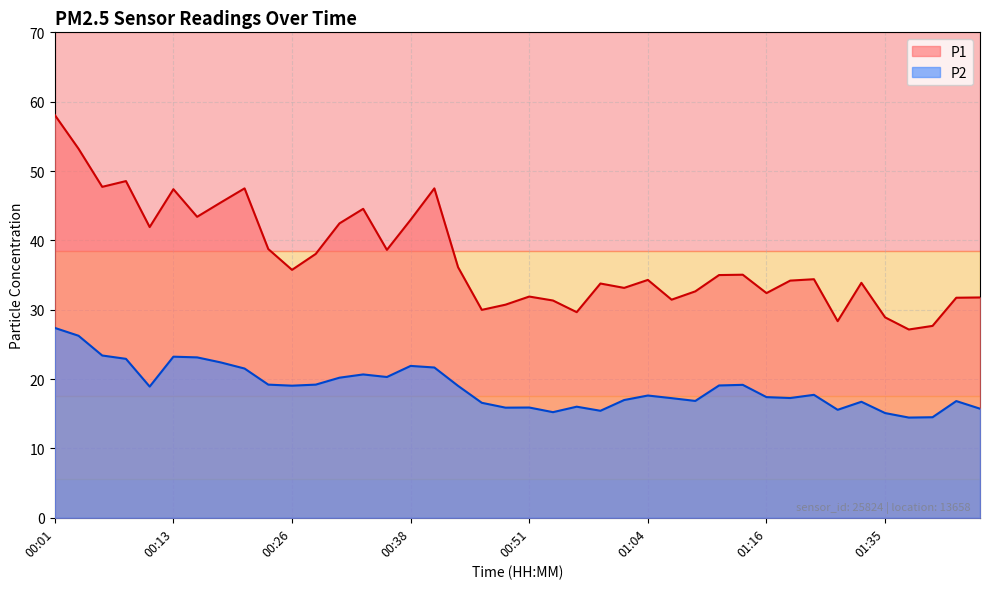

How many categories are shown in the chart?

40